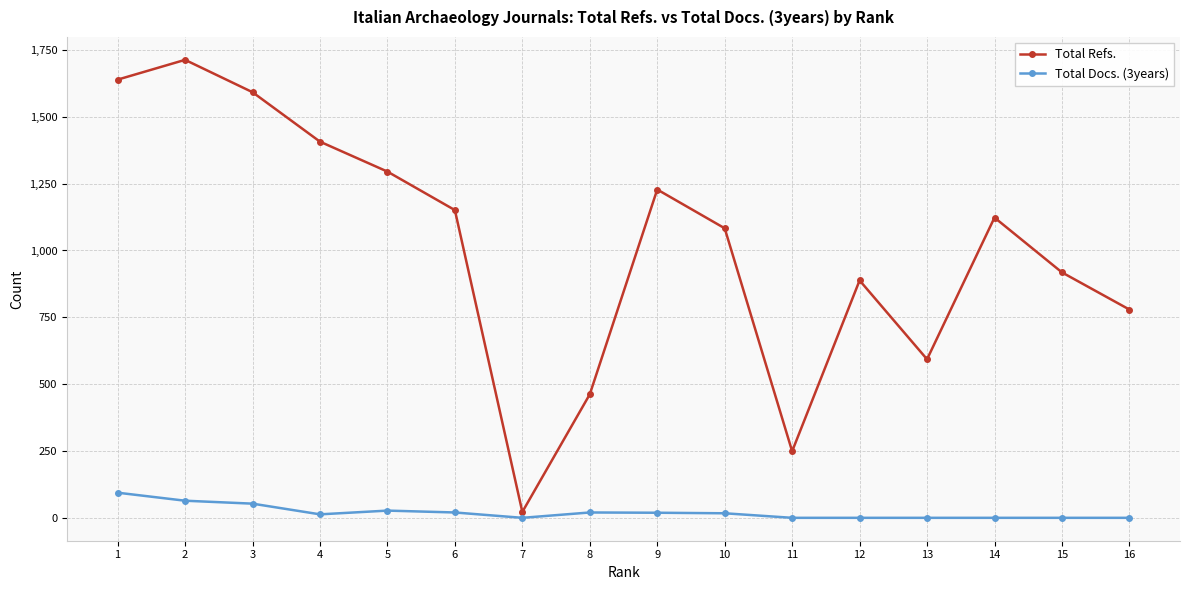

Which series has the widest spread of values?

Total Refs.